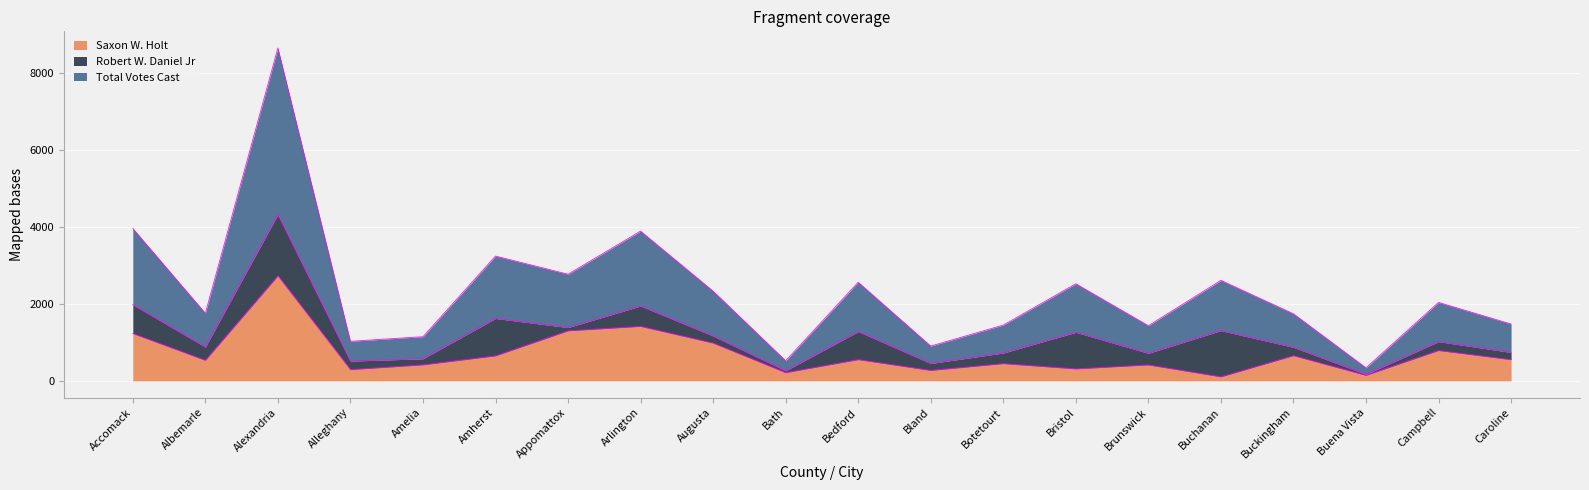

True or false: Total Votes Cast and Saxon W. Holt intersect in this chart.

False